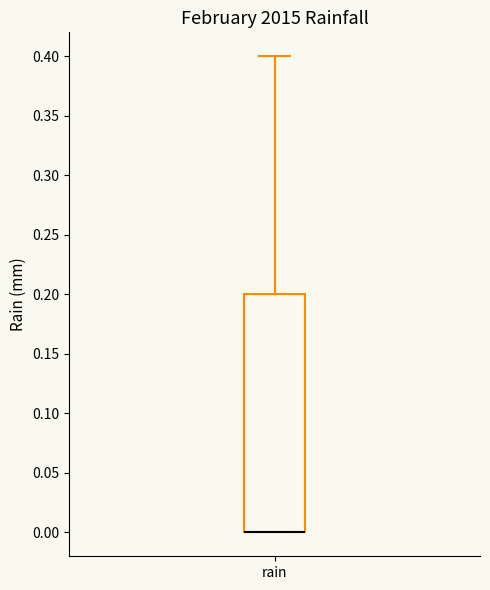

Read this box plot against the y-axis: the position of the median line, the range covered by the box, and the ends of both whiskers. The values are not printed on the chart, so give them approximately, as read against the axis.

median 0.0 (drawn on the box's lower edge), box 0.0 to 0.2, whiskers 0.0 to 0.4